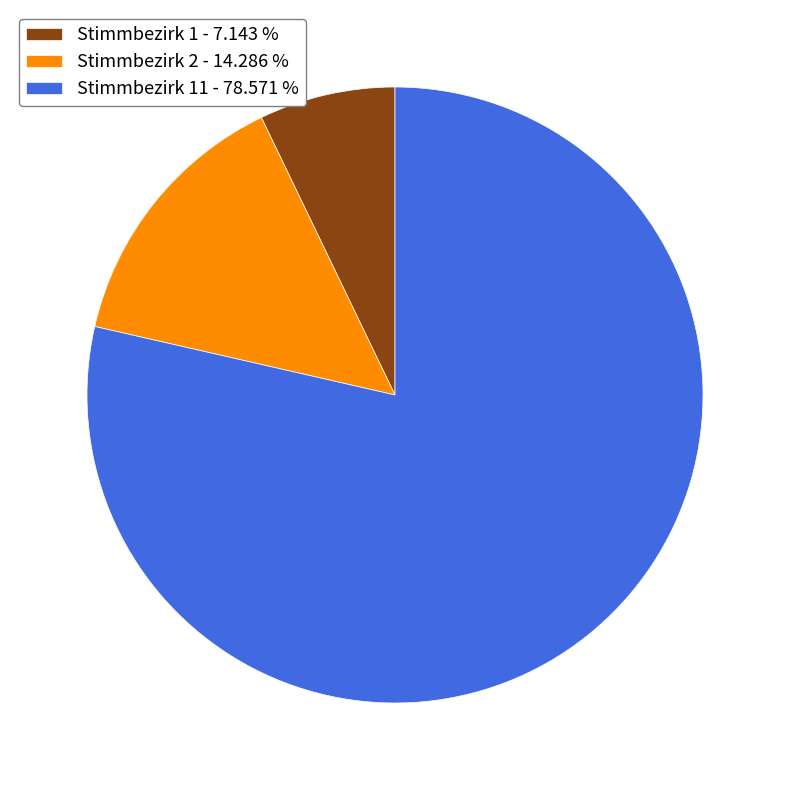

Is there any slice that represents more than half of the pie?

Yes